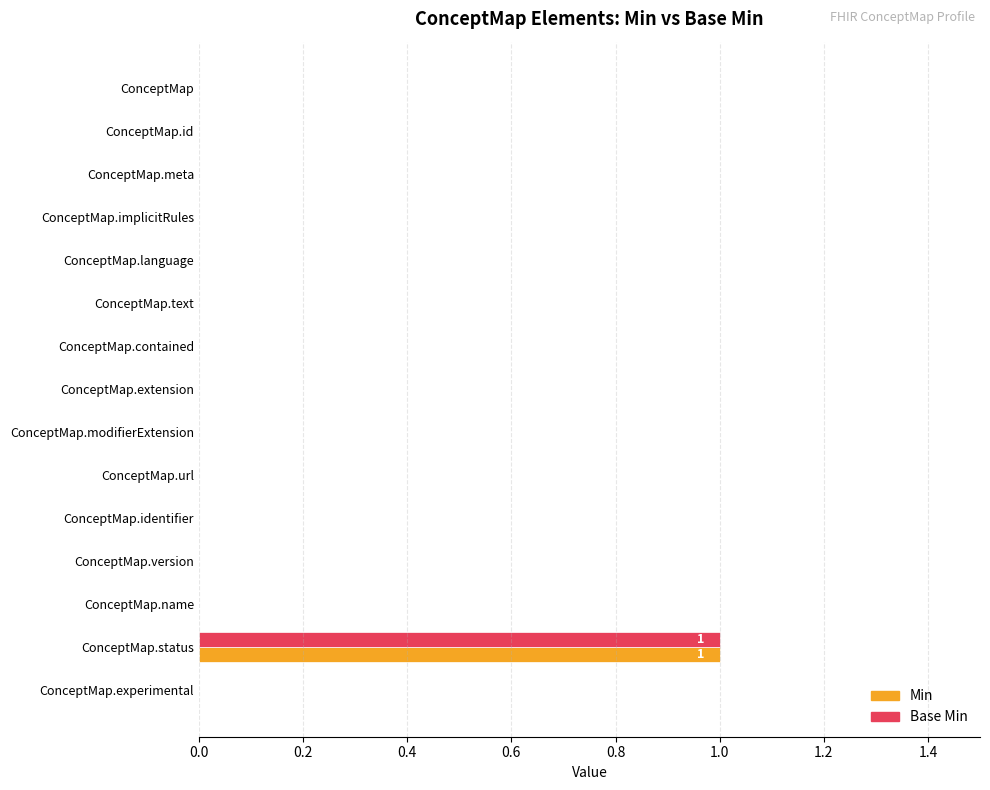

At which category is the sum across all series the highest?

ConceptMap.status